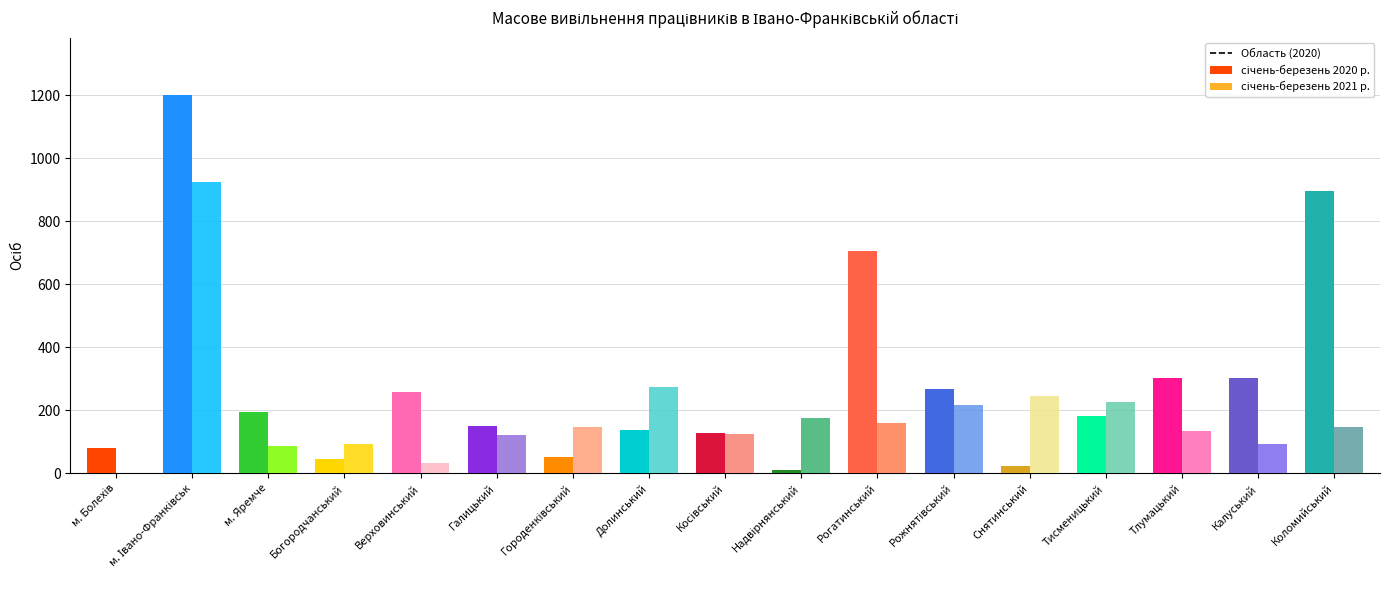

Rank the series by their average value, from highest to lowest.

січень-березень 2020 р., січень-березень 2021 р.